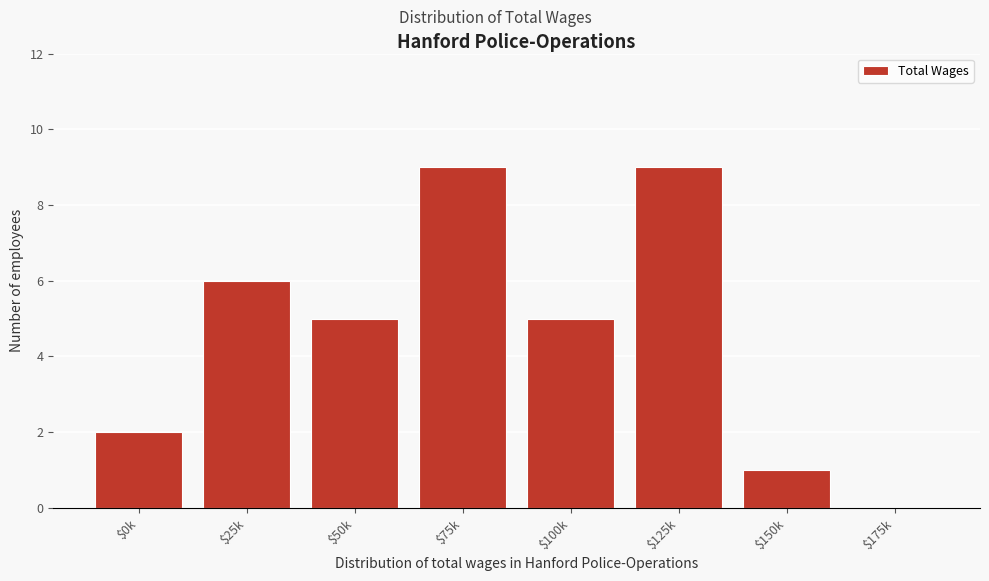

Is it true that the value at $175k is 0?

True